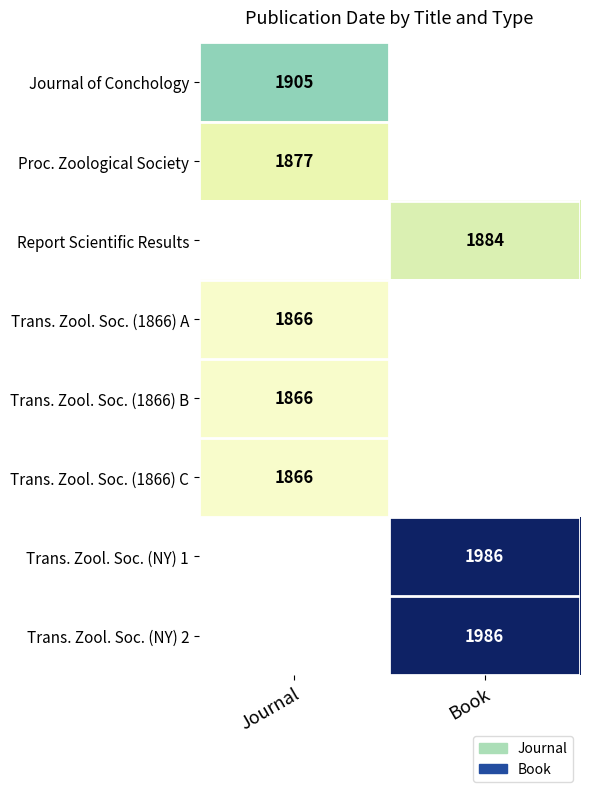

Which label corresponds to the largest value in the chart?

Book